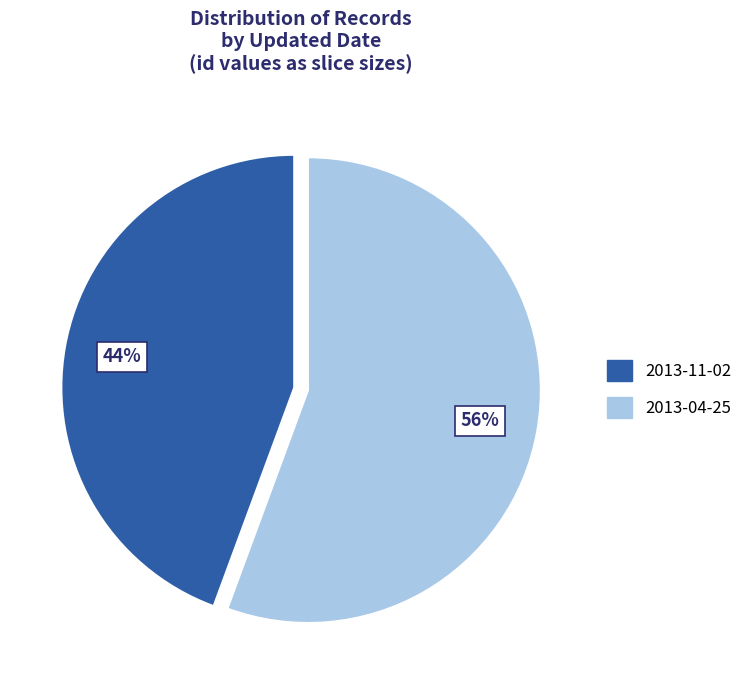

Between 2013-11-02 and 2013-04-25, which is larger?

2013-04-25